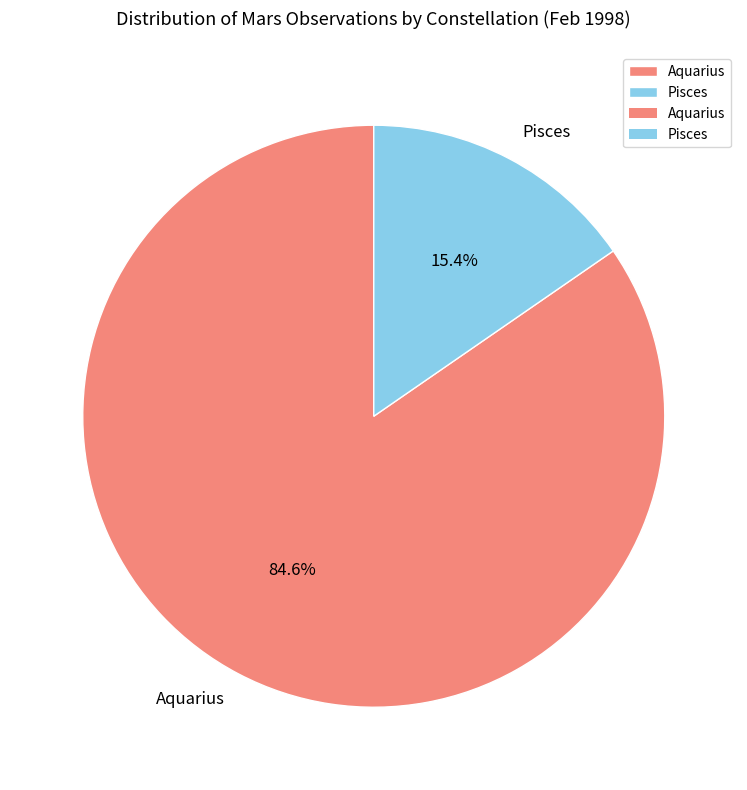

True or false: Aquarius accounts for 71% of the total.

False